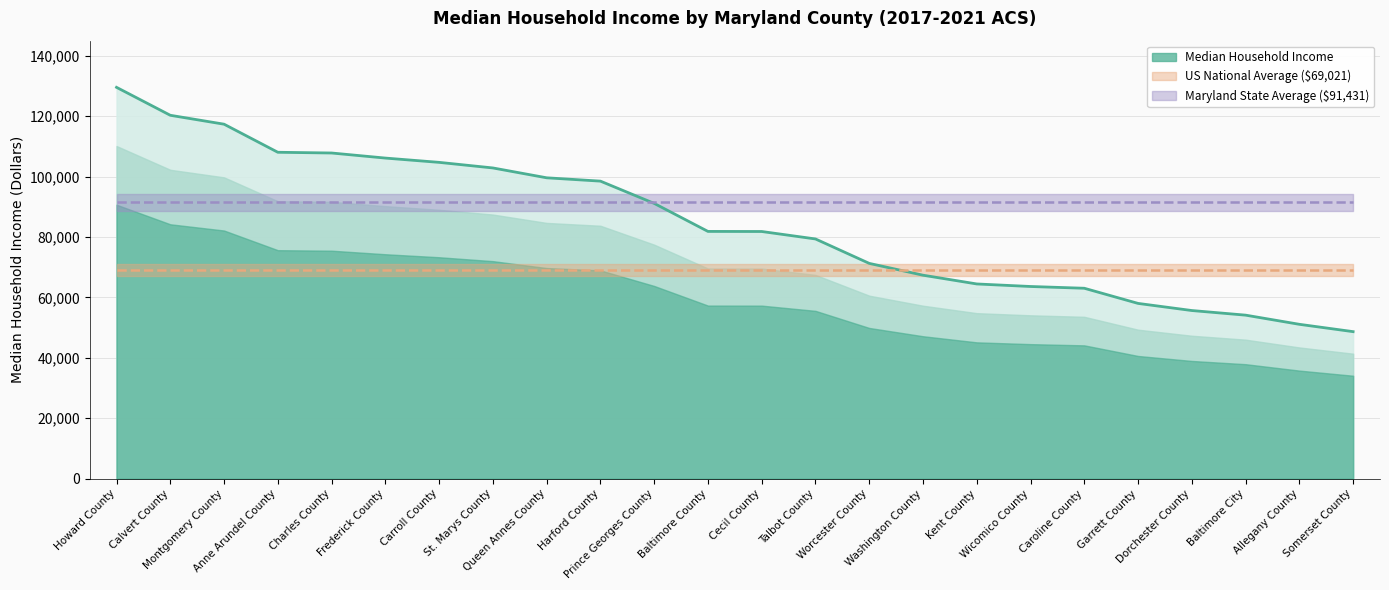

Rank the categories by value from highest to lowest.

Howard County, Calvert County, Montgomery County, Anne Arundel County, Charles County, Frederick County, Carroll County, St. Marys County, Queen Annes County, Harford County, Prince Georges County, Baltimore County, Cecil County, Talbot County, Worcester County, Washington County, Kent County, Wicomico County, Caroline County, Garrett County, Dorchester County, Baltimore City, Allegany County, Somerset County